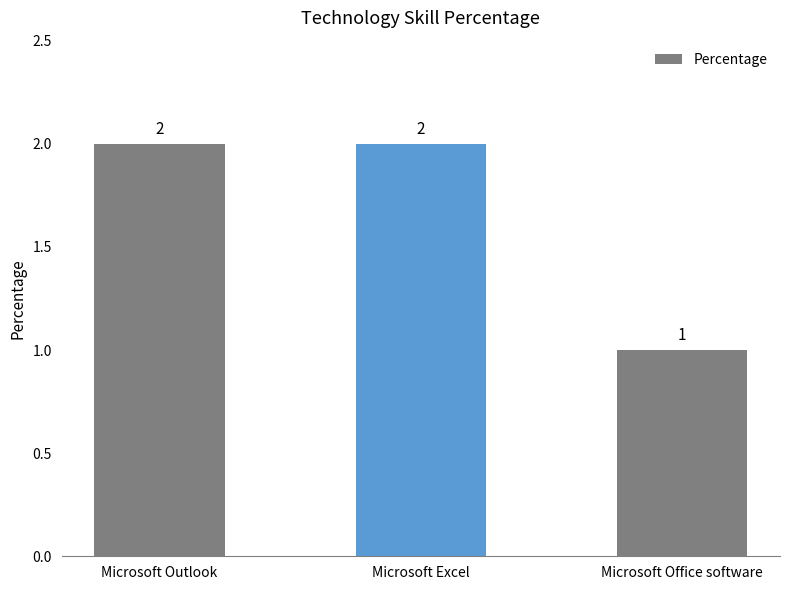

What is the sum of all values?

5